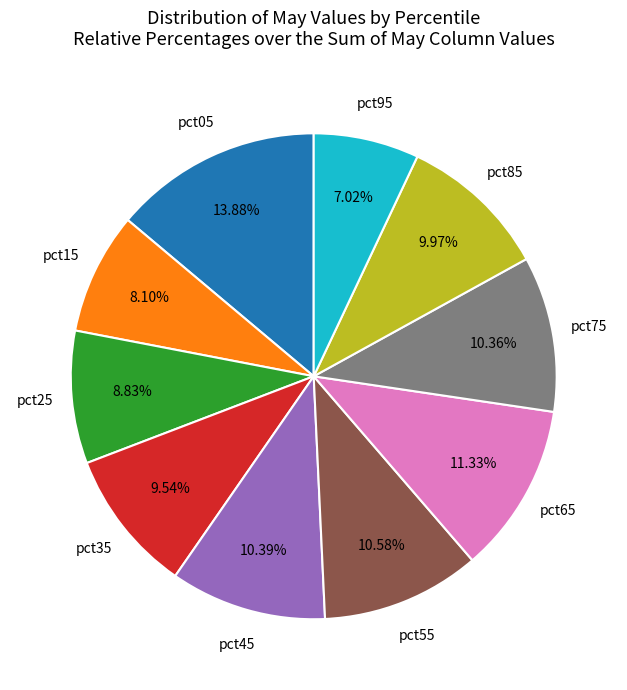

Count the number of slices in the pie.

10